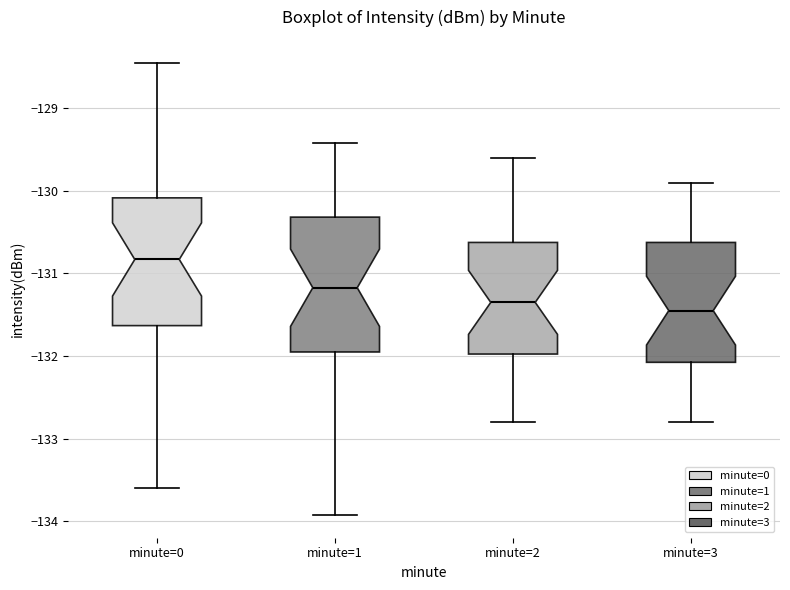

Where does the median line of the box for minute=2 sit on the y-axis? The values are not printed on the chart, so give them approximately, as read against the axis.

-131.3